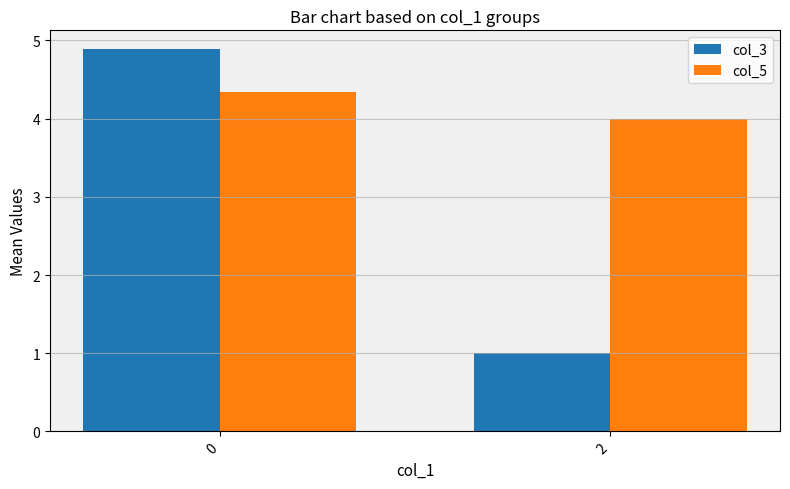

Which series has the largest range (max minus min)?

col_3